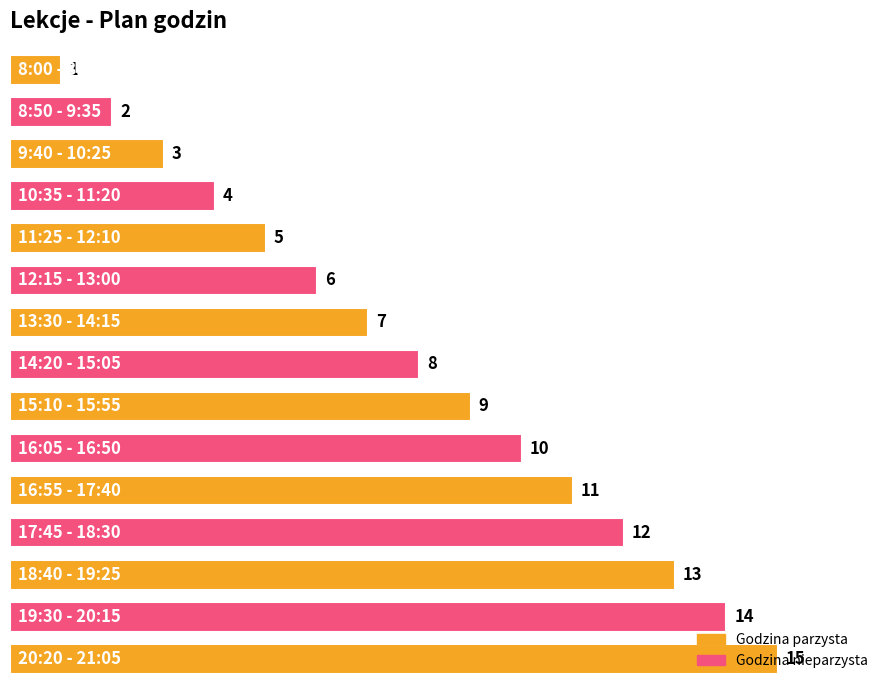

What is the difference between the maximum and minimum values?

14